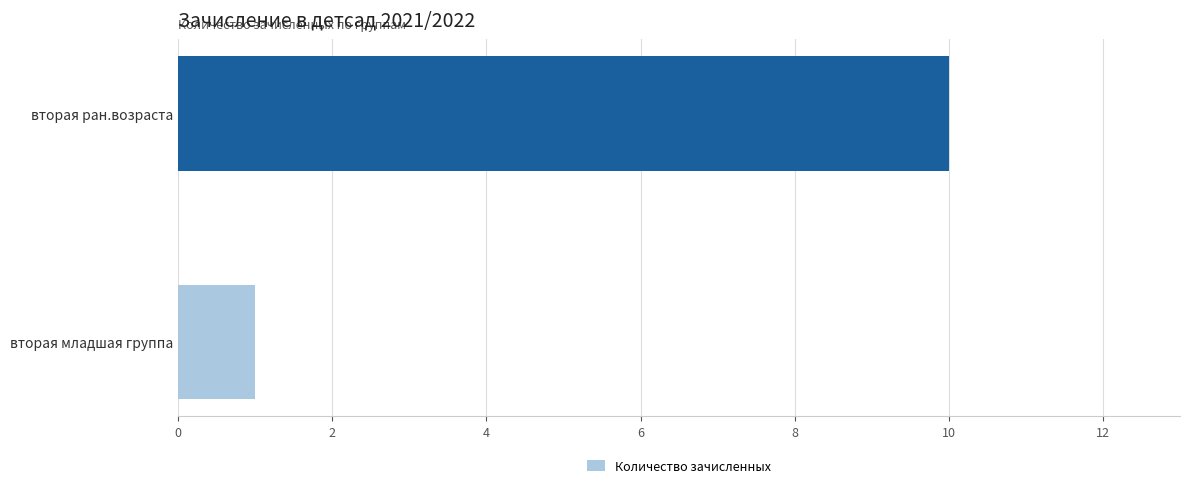

Is it true that the value at вторая младшая группа is 1?

True